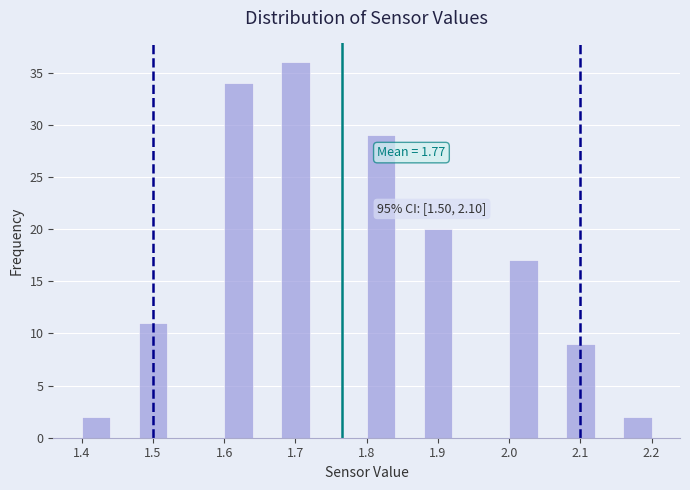

Over which range of the x-axis is the bar tallest?

1.68 to 1.72